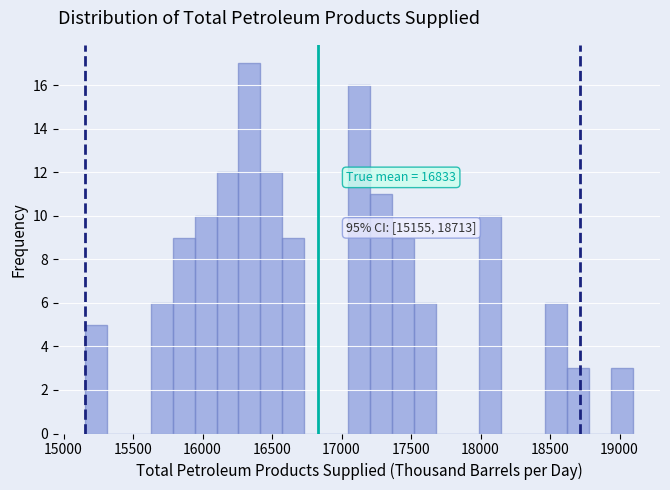

Around what value on the x-axis is the tallest bar? Give the approximate position of its centre, as read against the axis.

16350